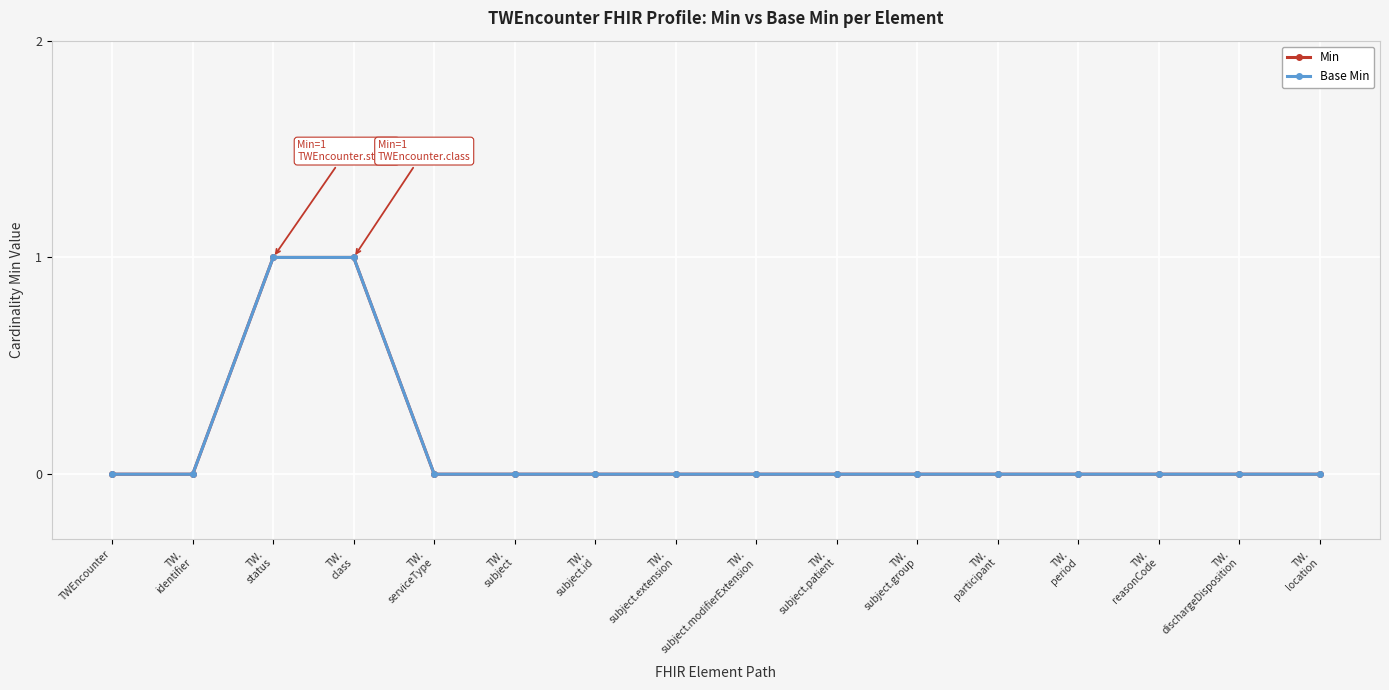

Does the chart have visible grid lines?

Yes